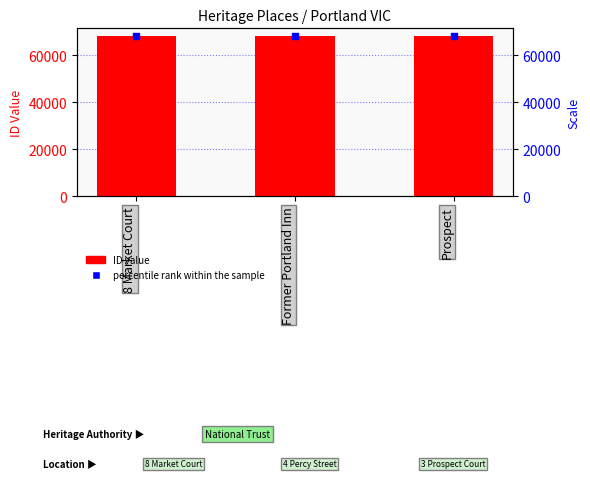

At how many categories does at least one series exceed 68081?

3